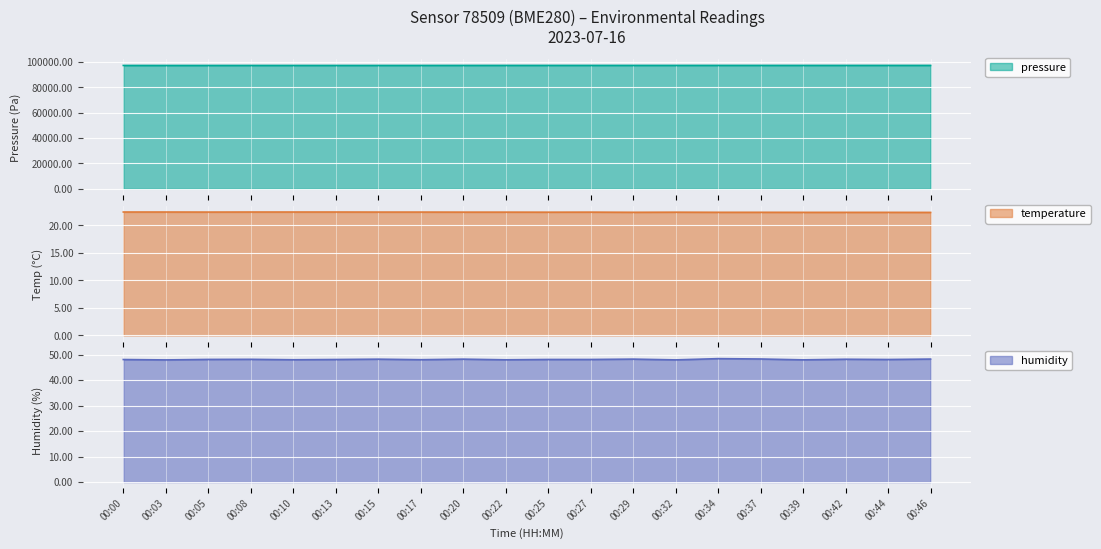

Where is humidity nearest to the value 48?

00:10